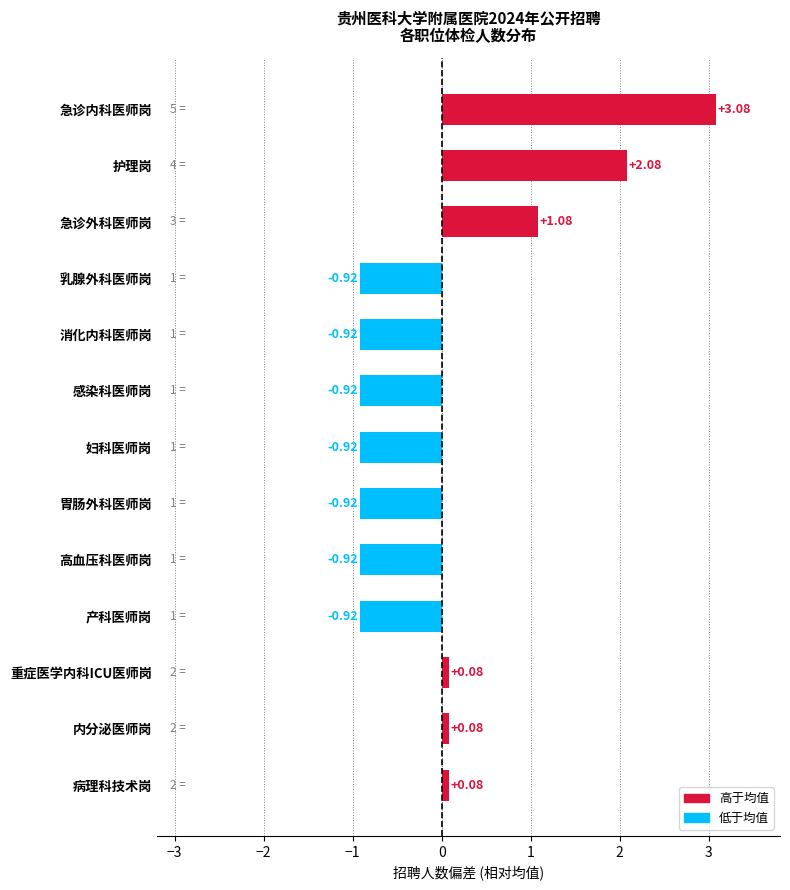

Which category has the highest value across all series?

急诊内科医师岗